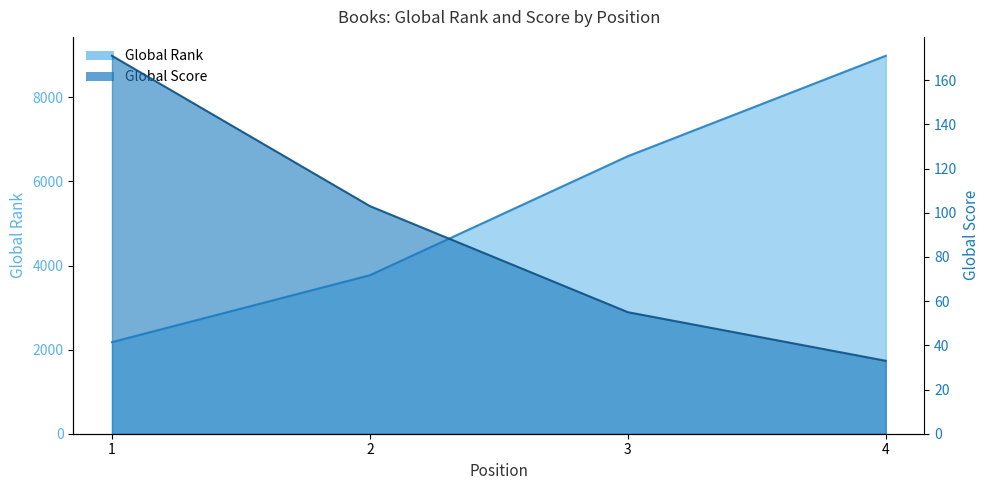

Is the value of Global Rank at 4 greater than the value of Global Score at 3?

Yes